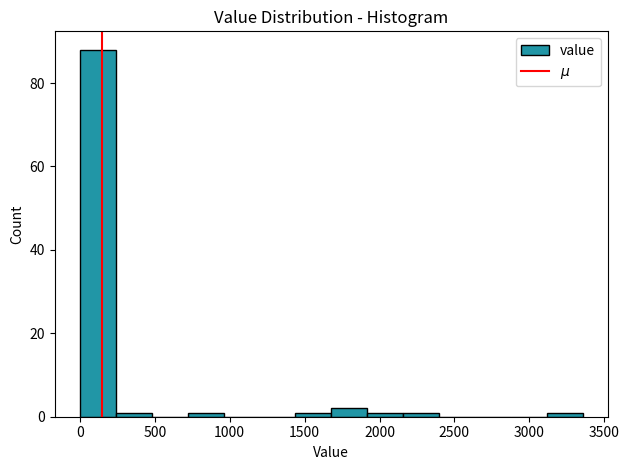

Which range on the x-axis has the tallest bar?

0 to 250